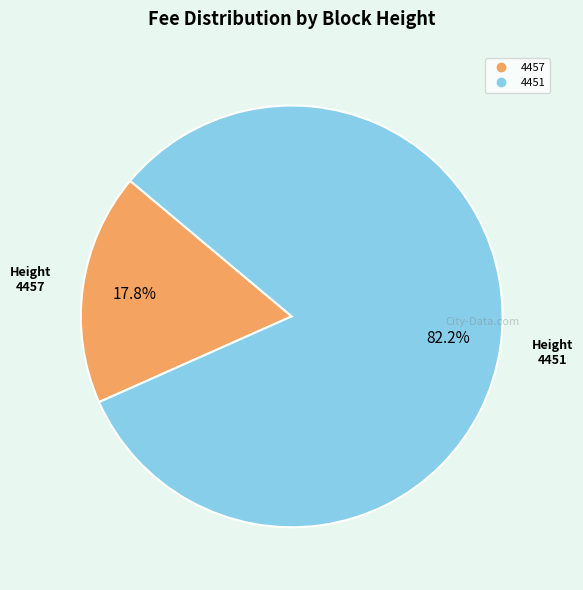

Count the number of slices in the pie.

2